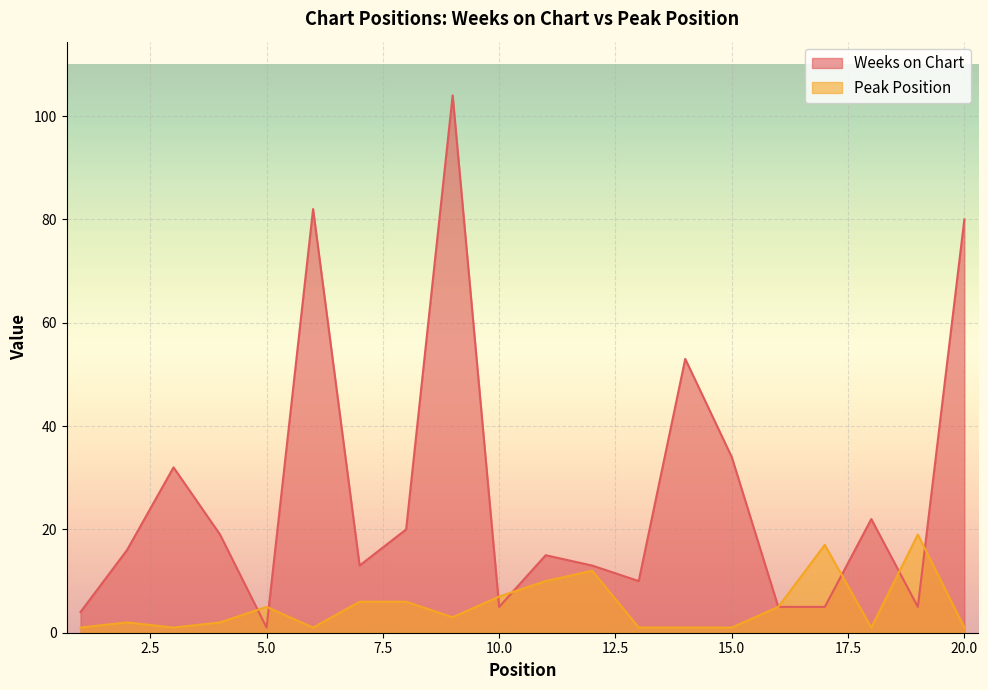

What is the sum of all Peak Position values?

102